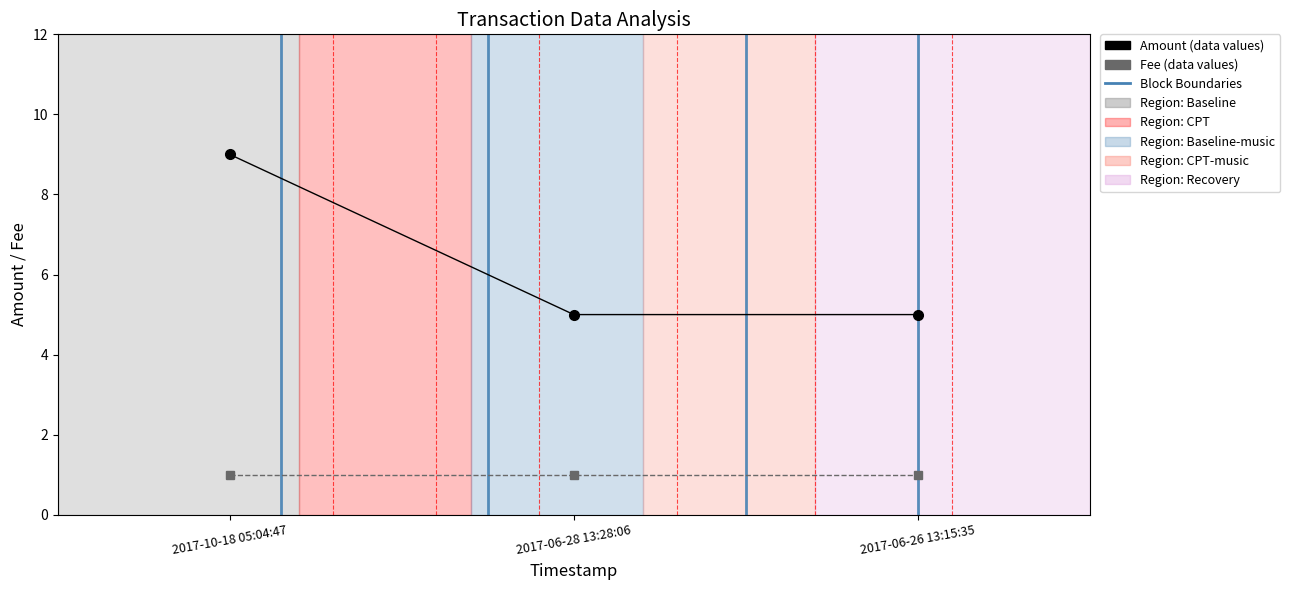

What is the spread (max minus min) of values at 2017-06-28 13:28:06?

4